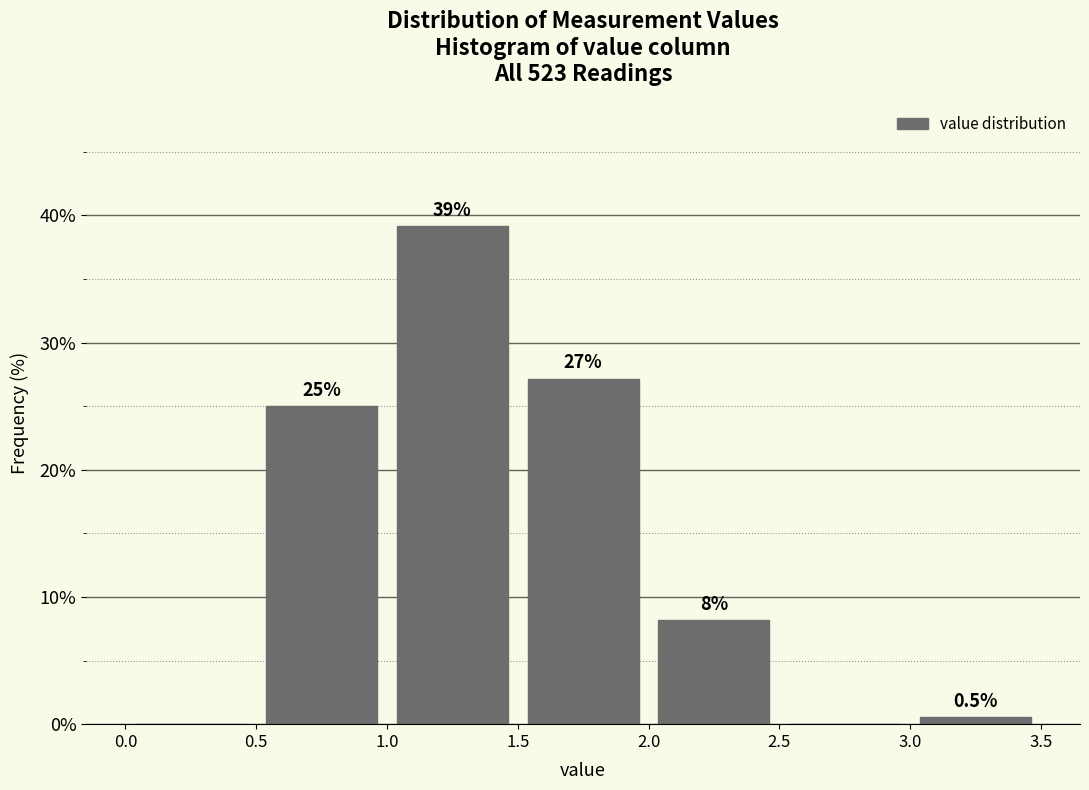

Which range on the x-axis has the tallest bar?

1.0 to 1.5